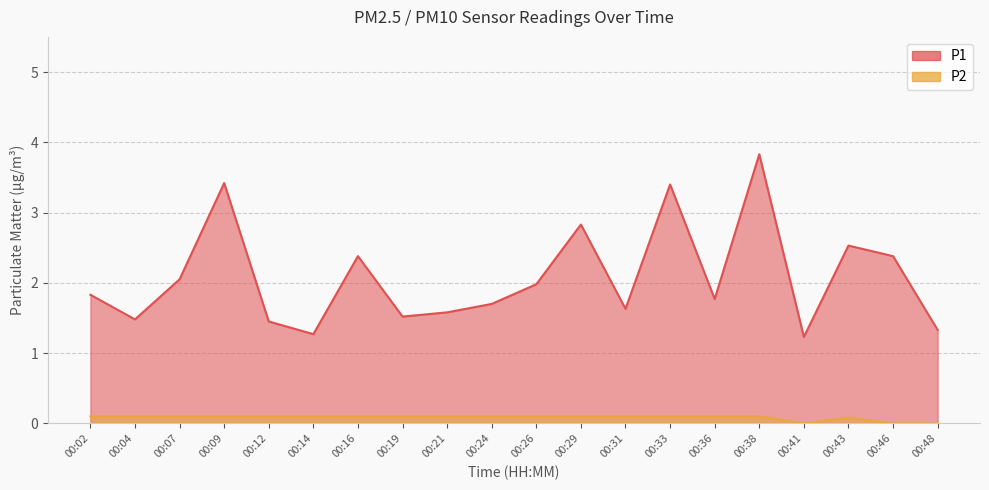

What is the sum of the P2 values at 00:33 and 00:21?

0.2